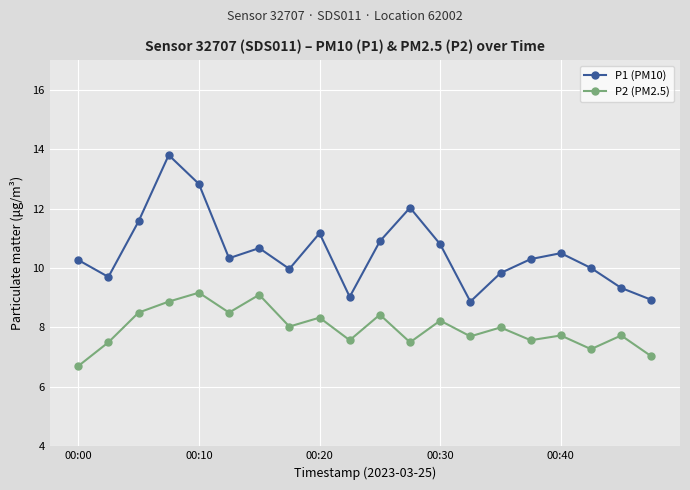

Which series has the largest total across all categories?

P1 (PM10)